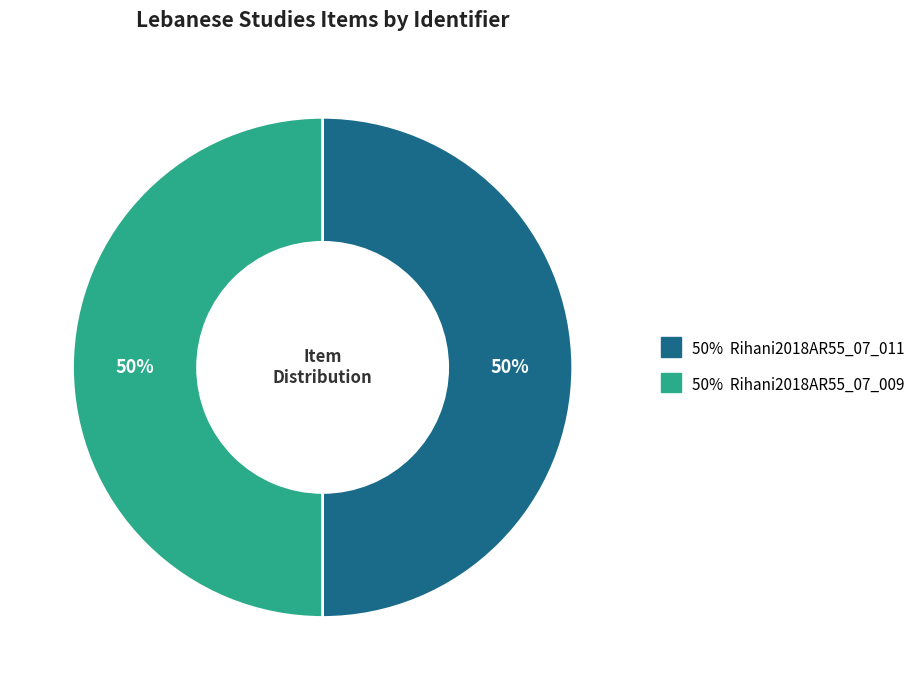

To the nearest percent, what is the average slice percentage?

50%